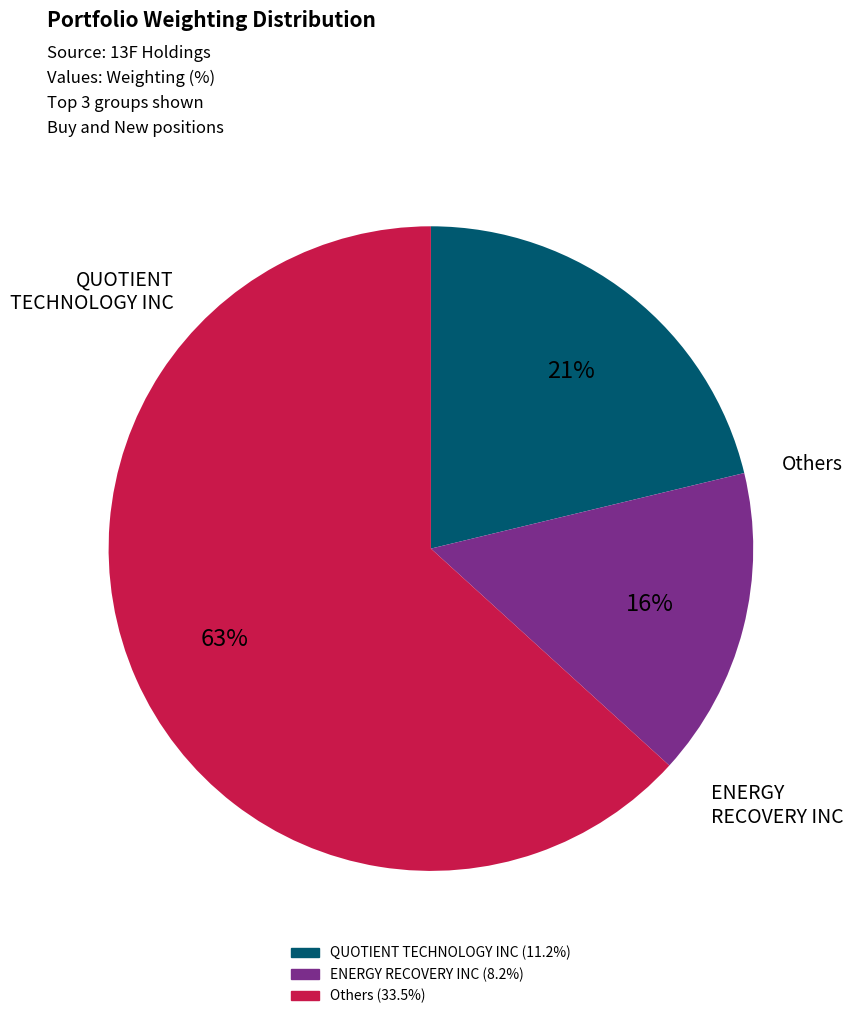

To the nearest percent, what is the average slice percentage?

33%